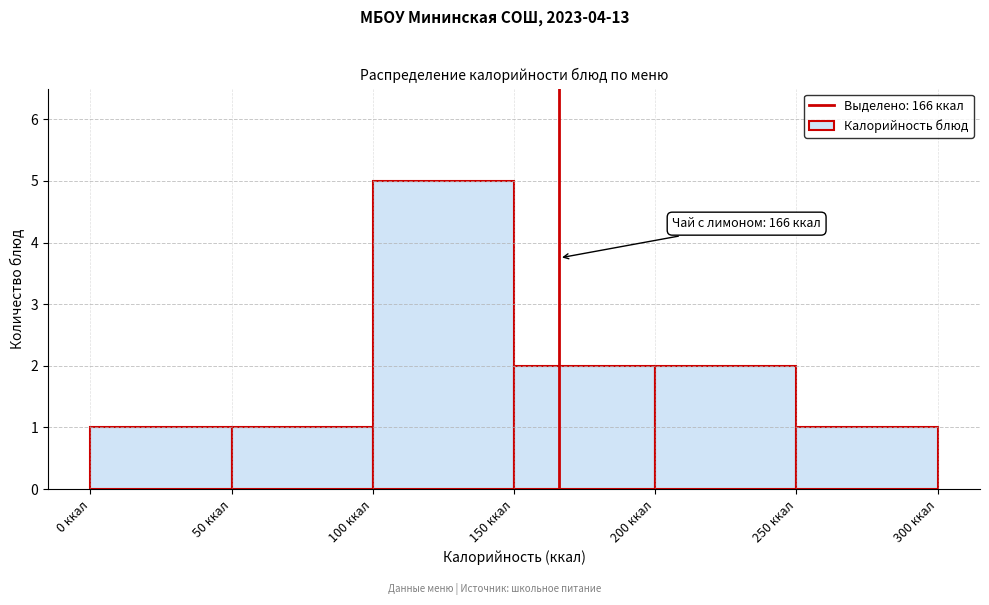

Over which range of the x-axis is the bar tallest?

100 to 150